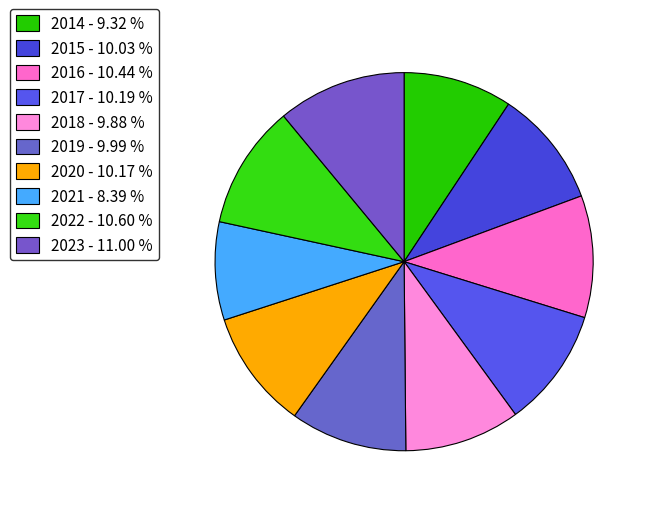

How many segments does this pie chart have?

10